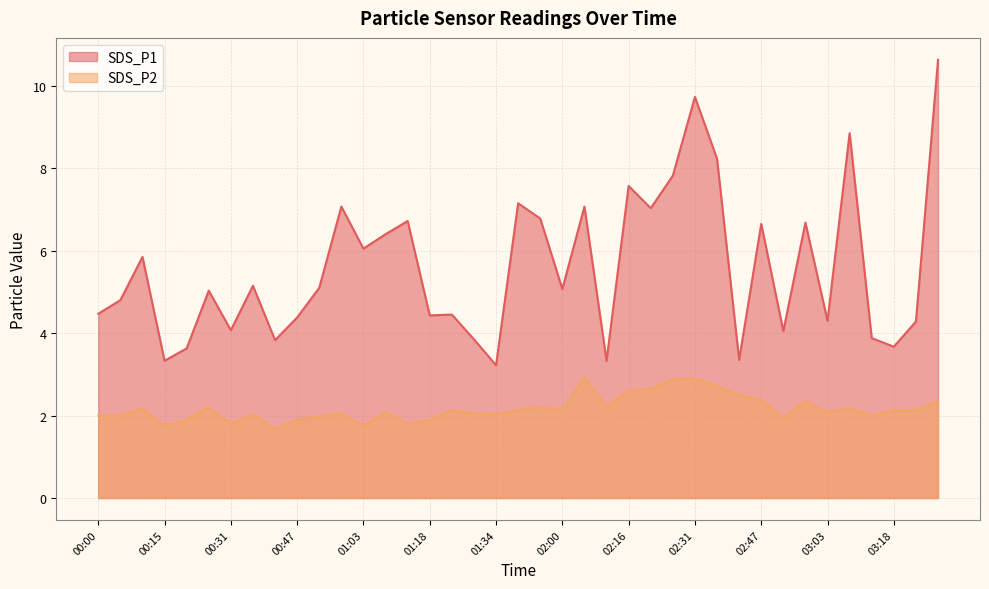

What are all the series names shown in the legend?

SDS_P1, SDS_P2